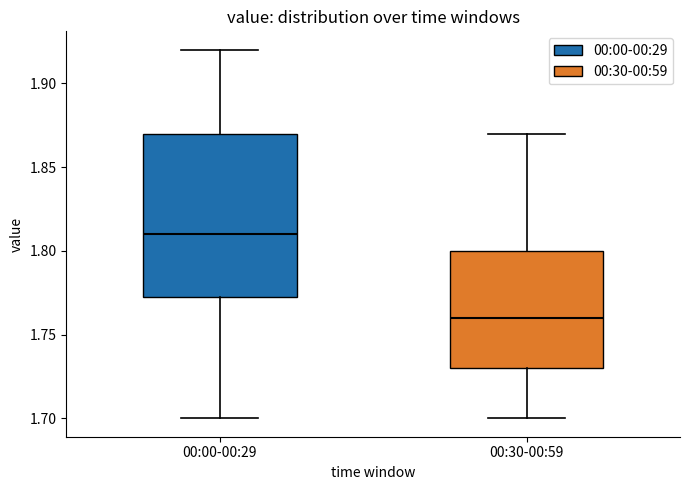

Which box's median line is the highest?

00:00-00:29